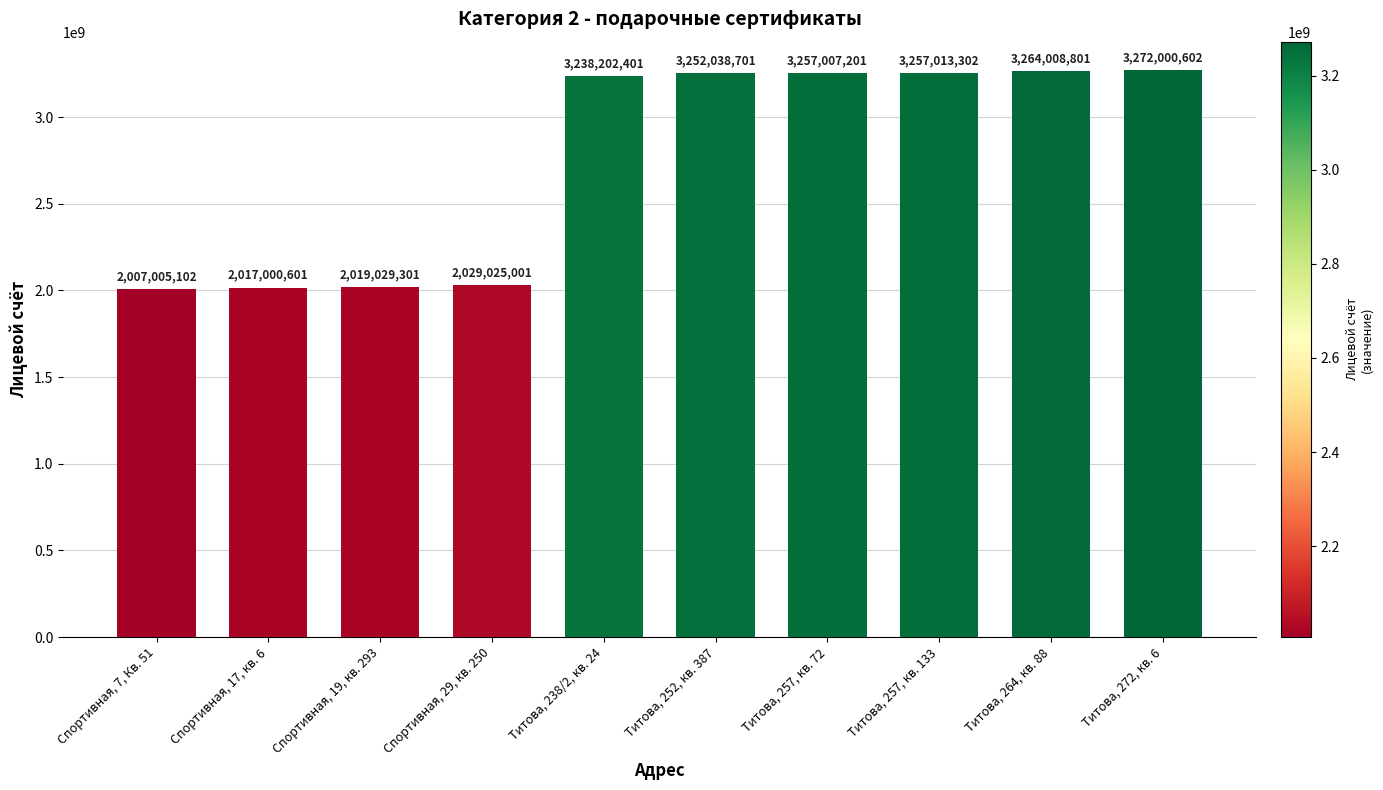

What is the sum of all values?

27612331013